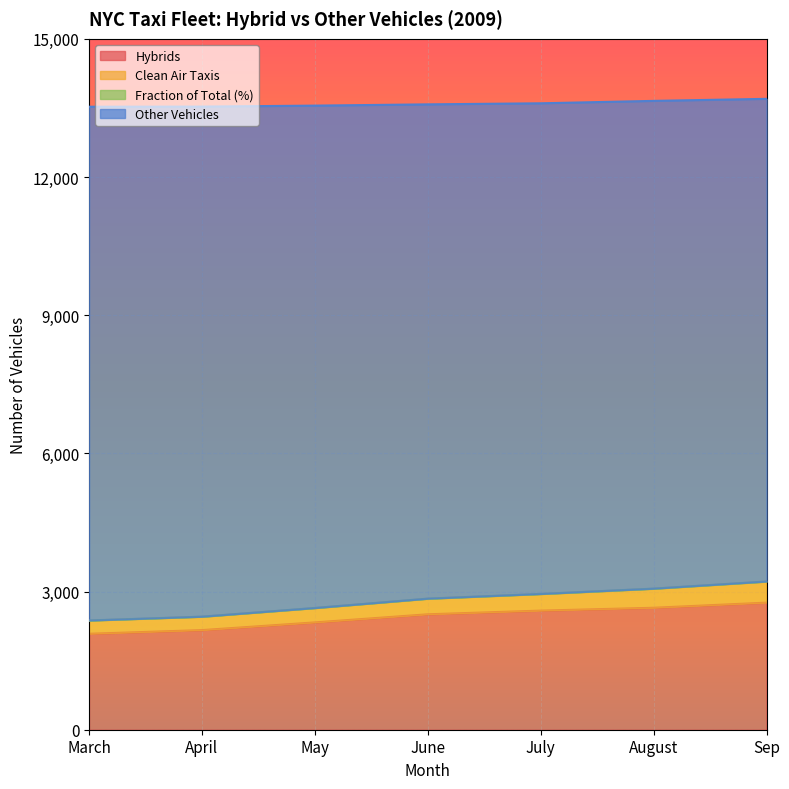

Does the chart display data point markers on the line(s)?

No